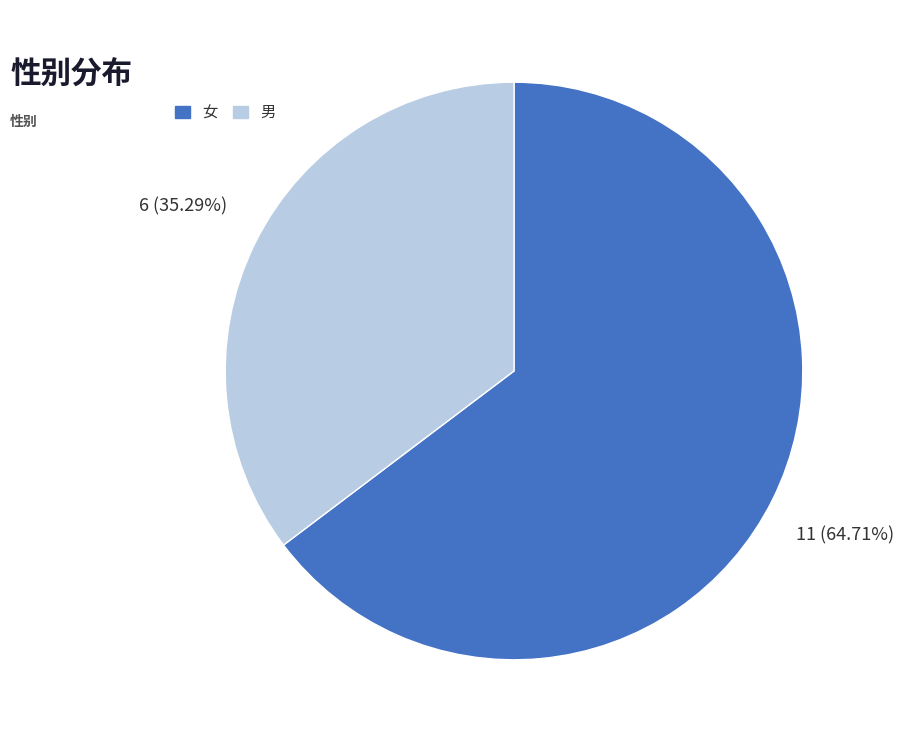

To the nearest percent, what percentage of the pie is 男?

35%